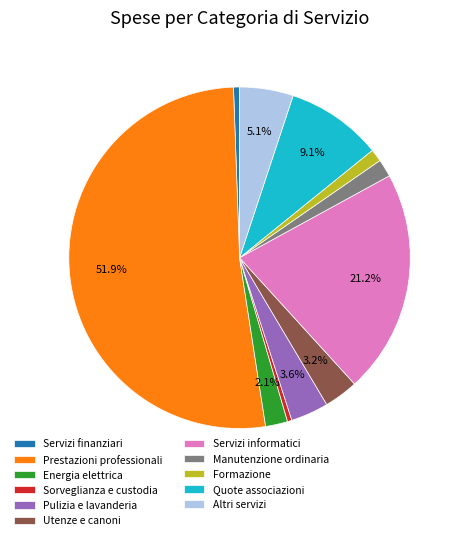

Which has a higher value, Pulizia e lavanderia or Quote associazioni?

Quote associazioni